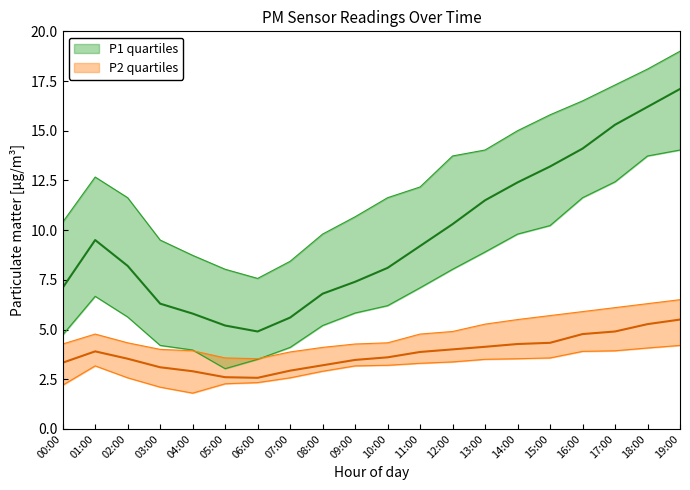

Where does the P2_q25 series first go above 3?

01:00